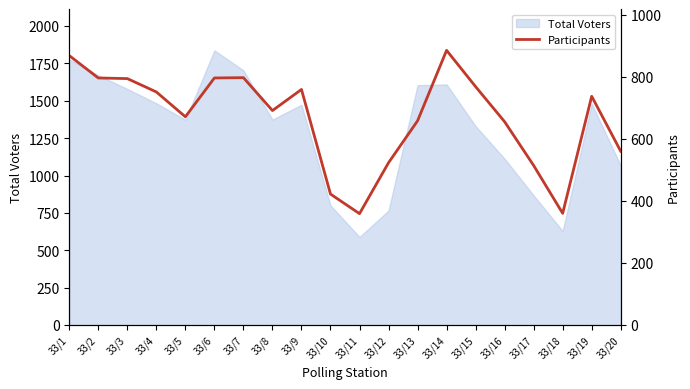

The chart shows a value of 1421 at 33/2. True or false?

False